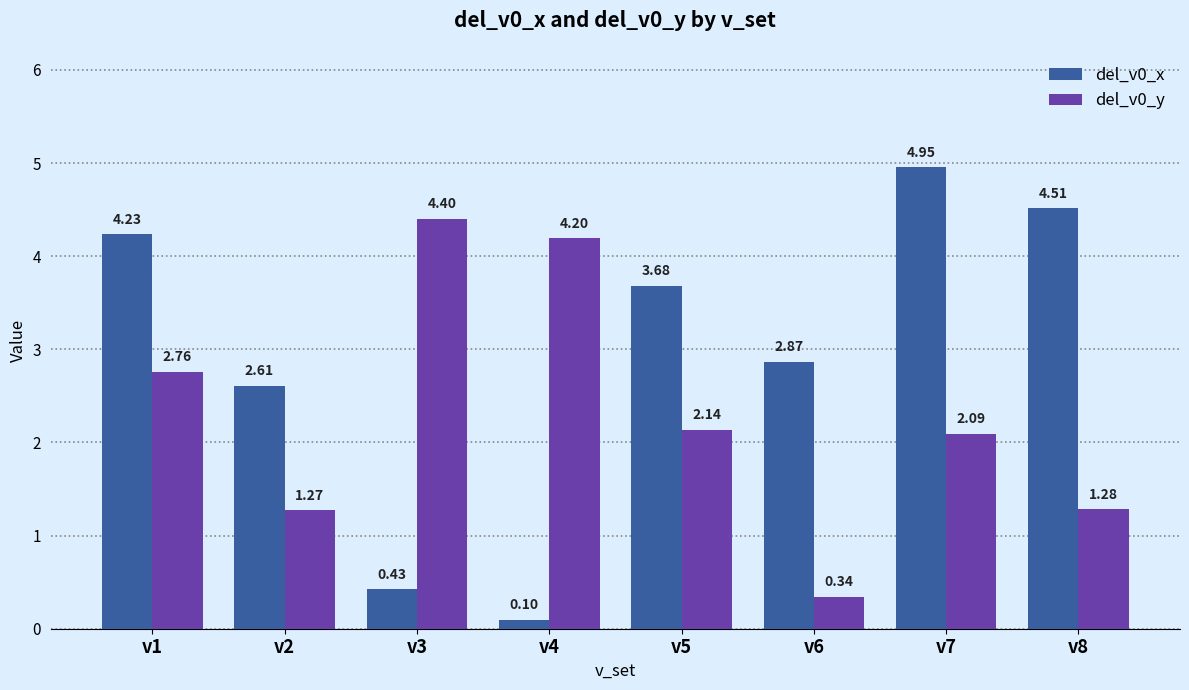

Rank the series by their average value, from lowest to highest.

del_v0_y, del_v0_x